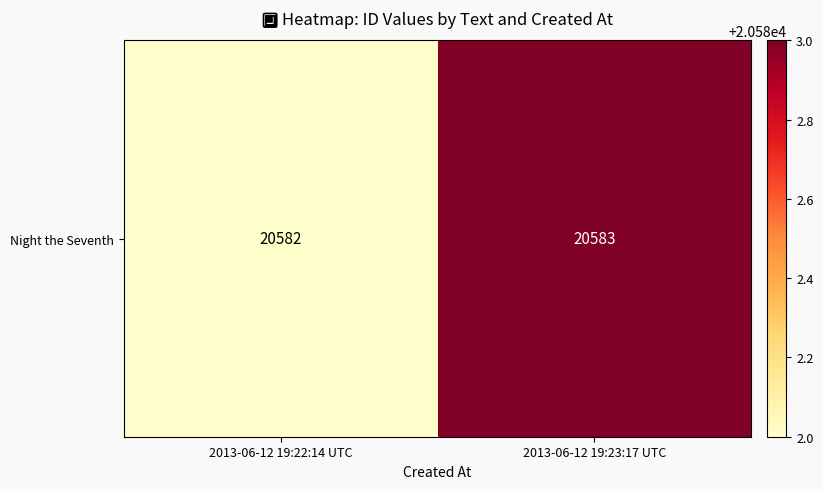

What is the greatest value displayed?

20583